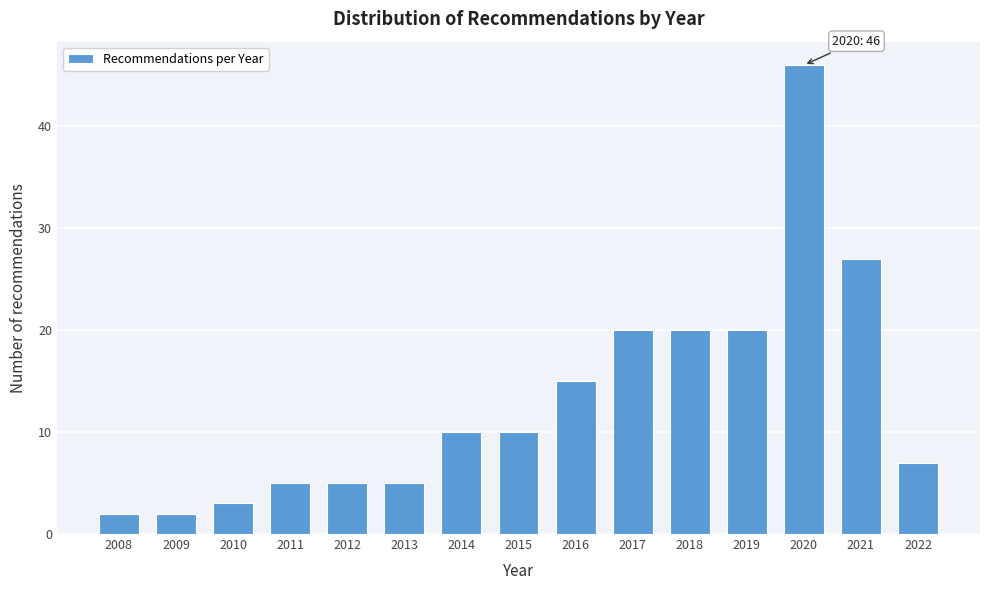

Reading right to left, list all the values displayed in this chart.

7	27	46	20	20	20	15	10	10	5	5	5	3	2	2